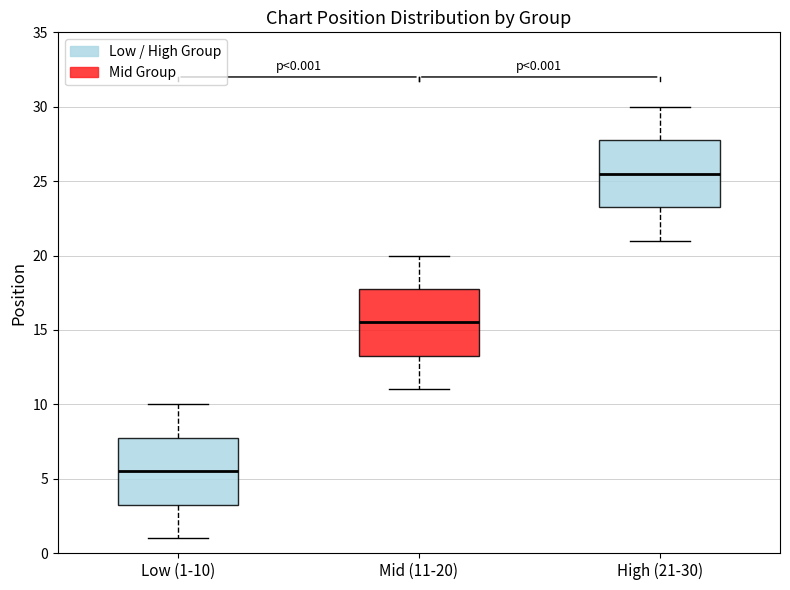

Which box has the highest median line?

High (21-30)